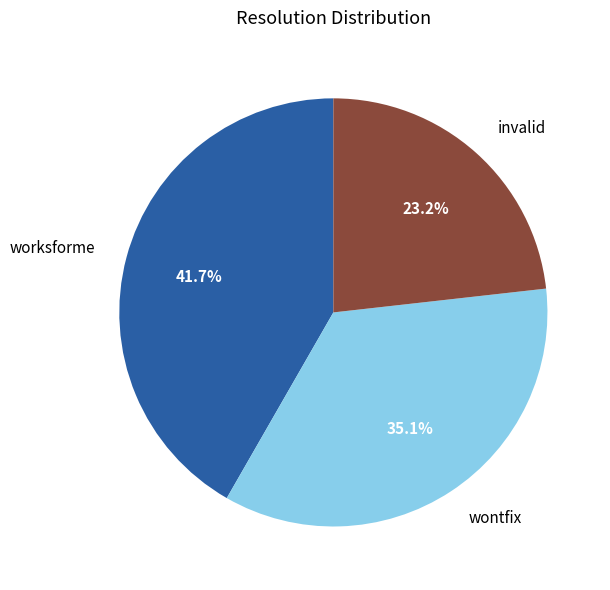

Which category has the biggest portion of the pie?

worksforme